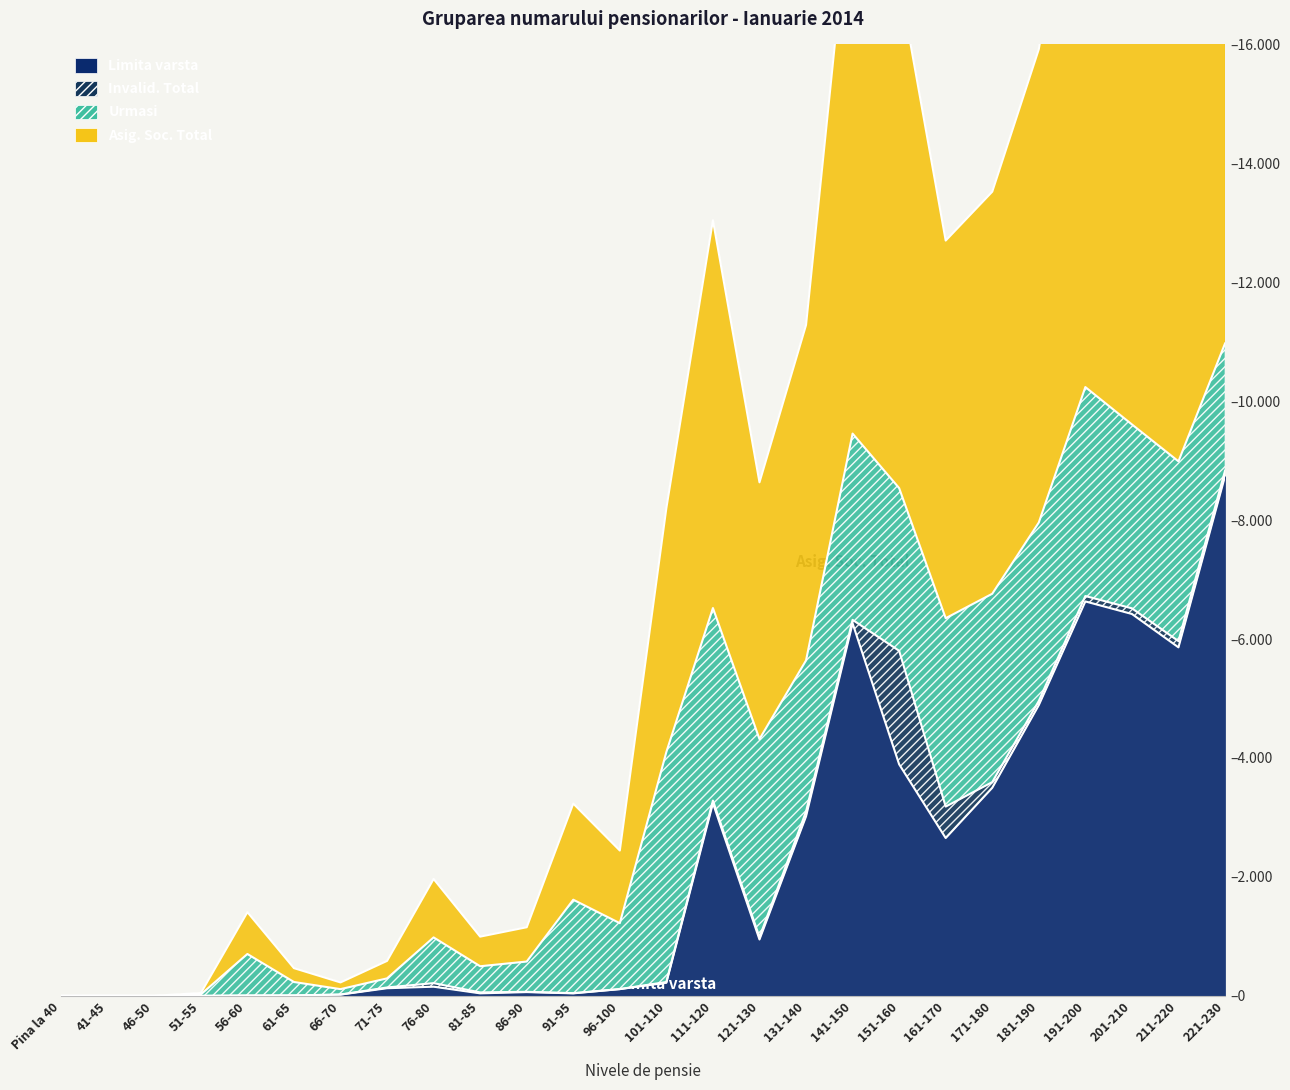

At how many categories does at least one series exceed 252?

20